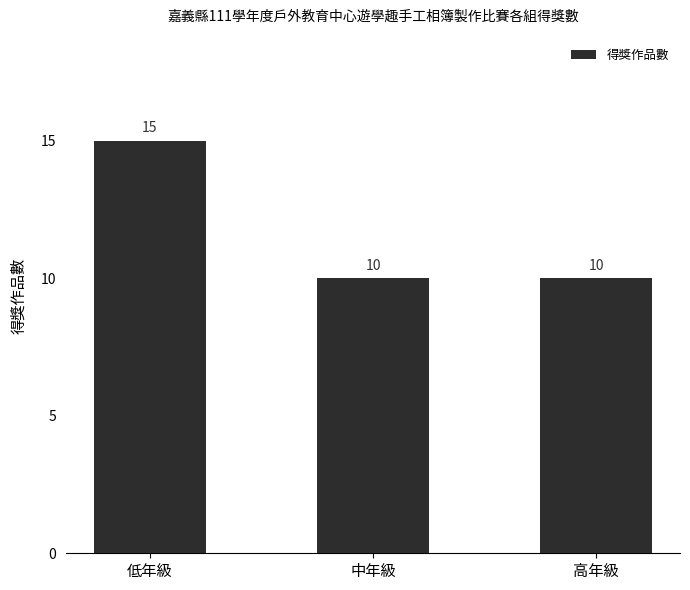

Count the values in the range 10 to 15.

3